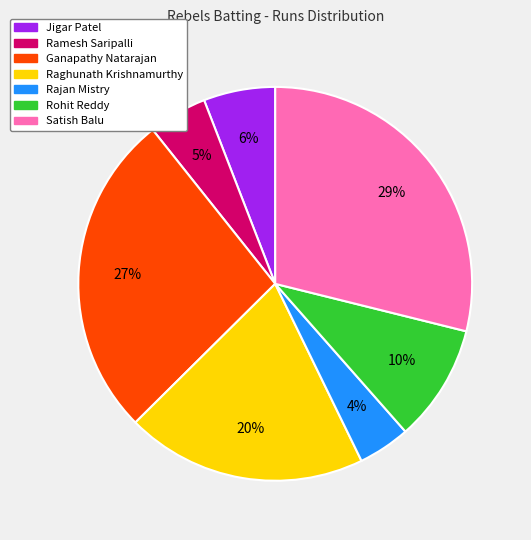

To the nearest percent, what is the combined percentage of Raghunath Krishnamurthy and Satish Balu?

49%